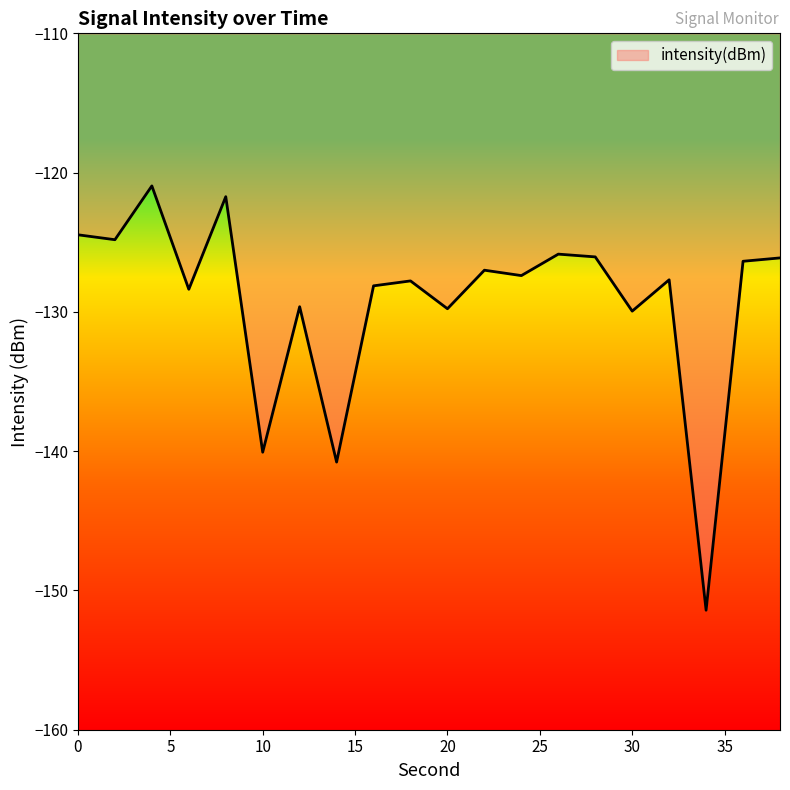

What is the greatest value displayed?

-121.0